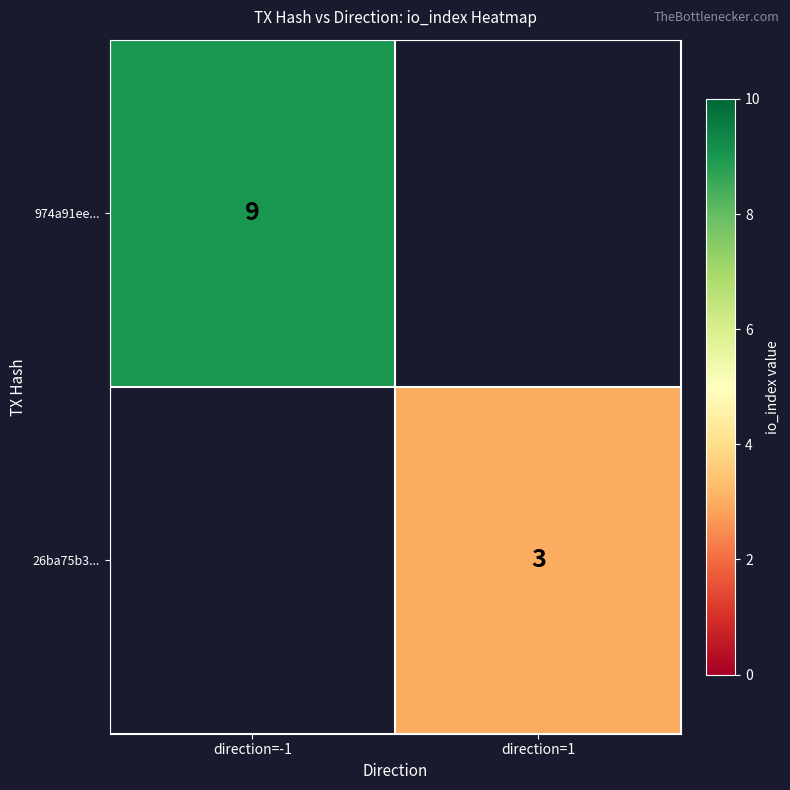

True or false: 26ba75b3... has a value of 3 at direction=1.

True